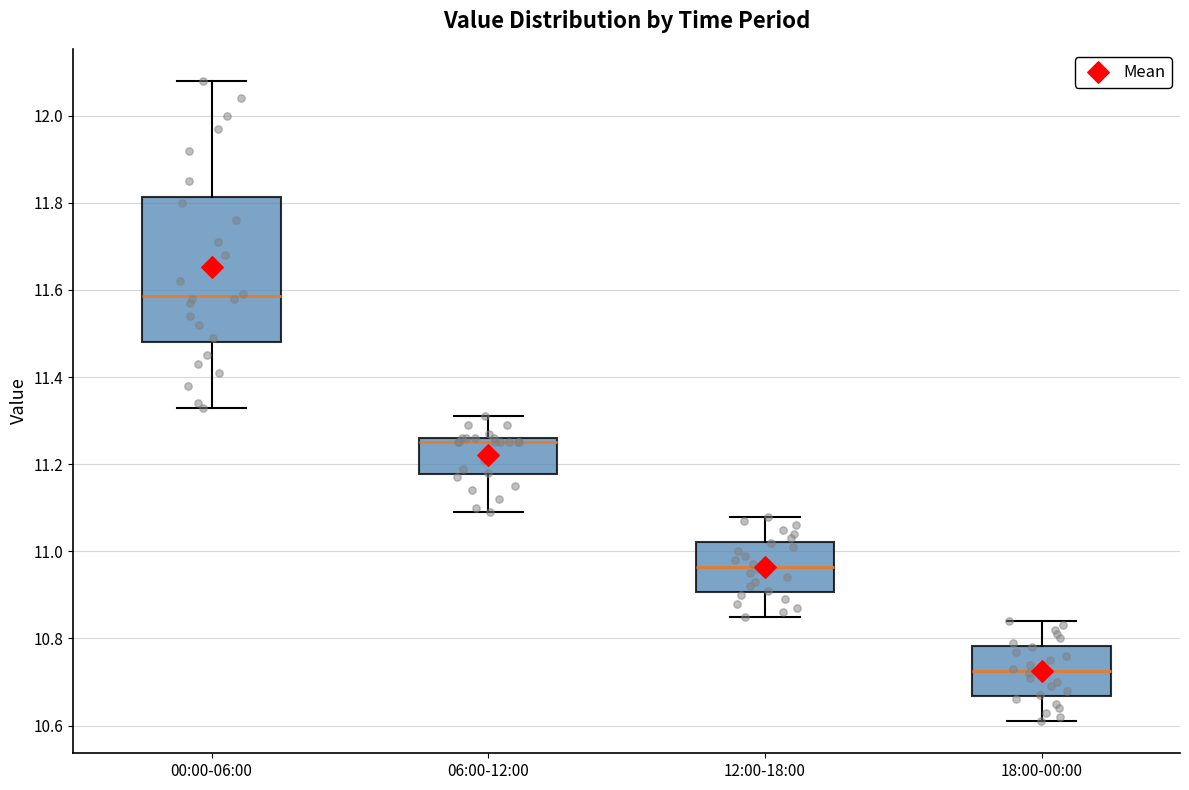

Comparing the boxes themselves (not the whiskers), which one is the tallest?

00:00-06:00